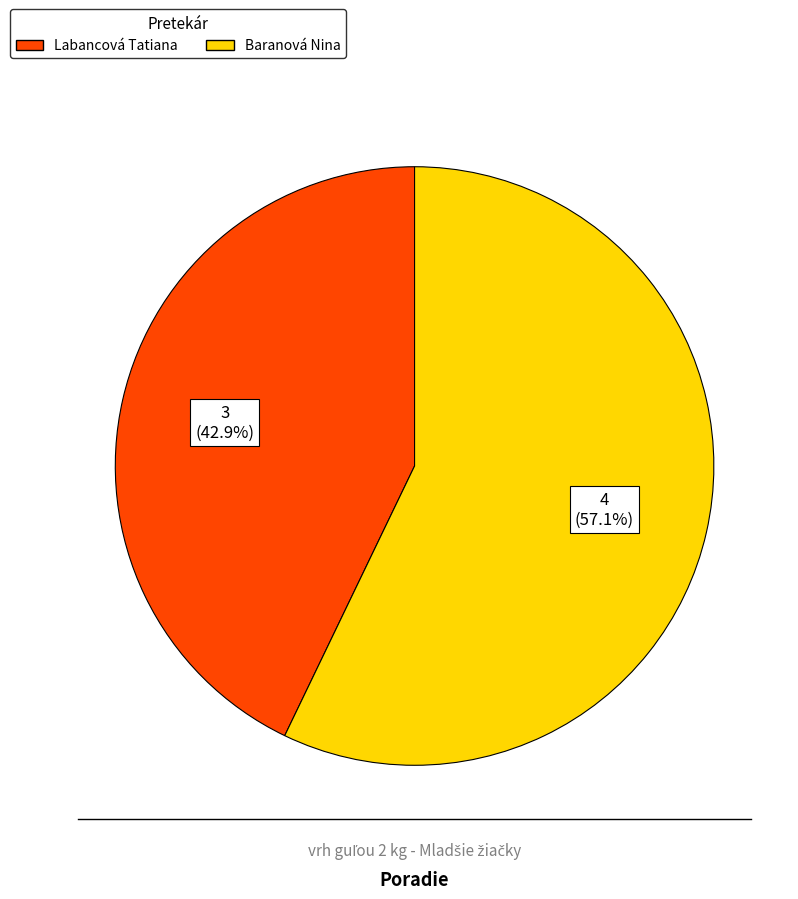

Does any single category account for the majority?

Yes